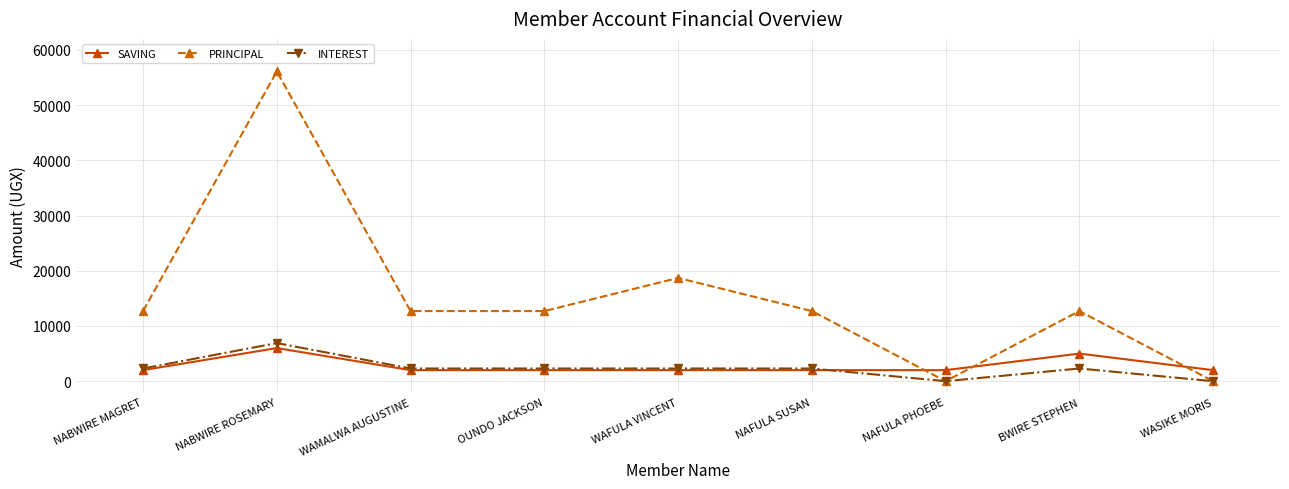

The value of PRINCIPAL at WAFULA VINCENT is 18700. True or false?

True